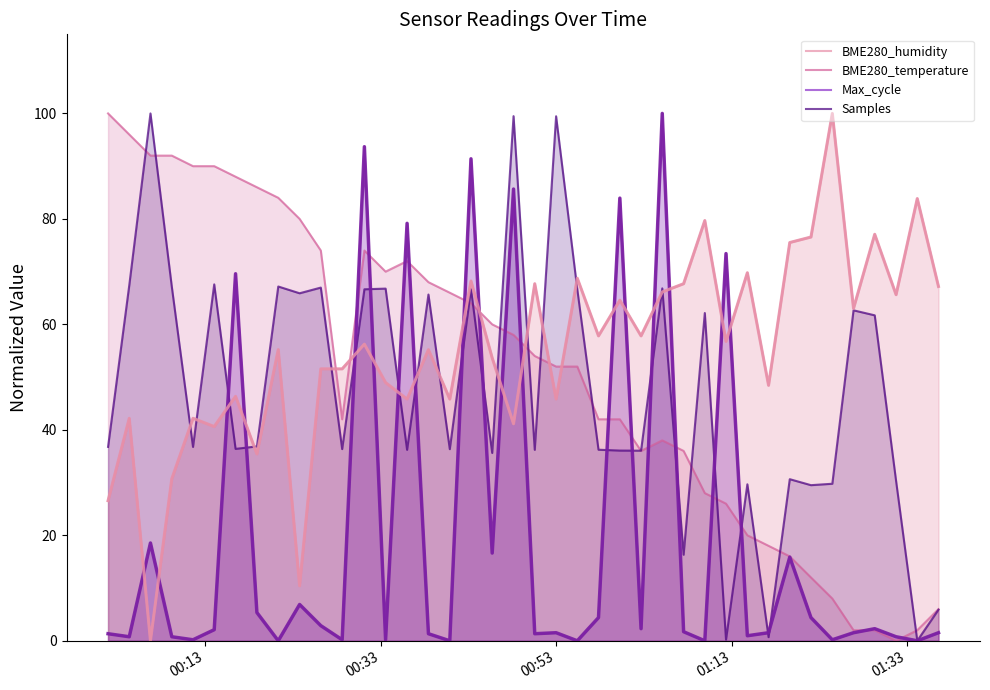

Reading left to right, extract all data points from this chart.

BME280_humidity: 26.6	42.2	0.0	30.7	42.2	40.6	46.4	35.4	55.2	10.4	51.6	51.6	56.3	49.0	45.8	55.2	45.8	68.2	53.6	41.1	67.7	45.8	68.7	57.8	64.6	57.8	66.1	67.7	79.7	56.8	69.8	48.4	75.5	76.6	100.0	63.0	77.1	65.6	83.9	67.2
BME280_temperature: 100.0	96.0	92.0	92.0	90.0	90.0	88.0	86.0	84.0	80.0	74.0	42.0	74.0	70.0	72.0	68.0	66.0	64.0	60.0	58.0	54.0	52.0	52.0	42.0	42.0	36.0	38.0	36.0	28.0	26.0	20.0	18.0	16.0	12.0	8.0	2.0	2.0	0.0	2.0	6.0
Max_cycle: 1.3	0.8	18.5	0.8	0.2	2.1	69.6	5.4	0.0	6.9	2.9	0.2	93.7	0.2	79.2	1.3	0.0	91.4	16.6	85.7	1.3	1.5	0.0	4.4	83.9	2.3	100.0	1.7	0.0	73.4	1.0	1.5	15.9	4.4	0.2	1.5	2.3	0.8	0.0	1.5
Samples: 36.8	67.4	100.0	67.1	36.8	67.6	36.4	36.9	67.2	65.9	67.0	36.3	66.7	66.8	36.2	65.7	36.3	66.7	35.6	99.5	36.2	99.5	66.6	36.2	36.1	36.1	66.8	16.3	62.2	0.2	29.7	0.7	30.6	29.5	29.8	62.7	61.7	30.3	0.0	5.9